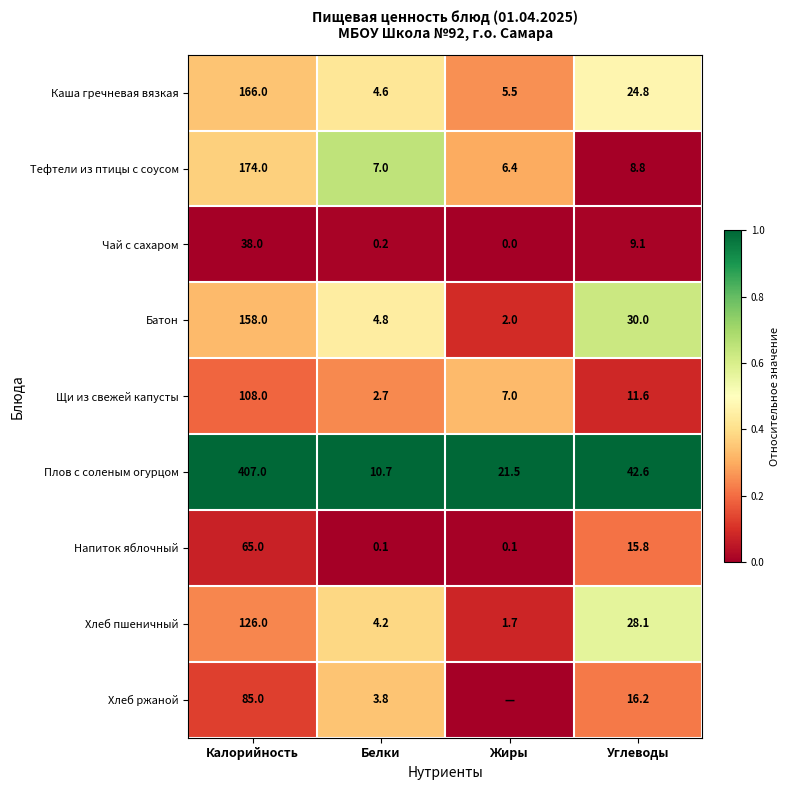

Is the value of Батон at Углеводы greater than the value of Хлеб ржаной at Белки?

Yes